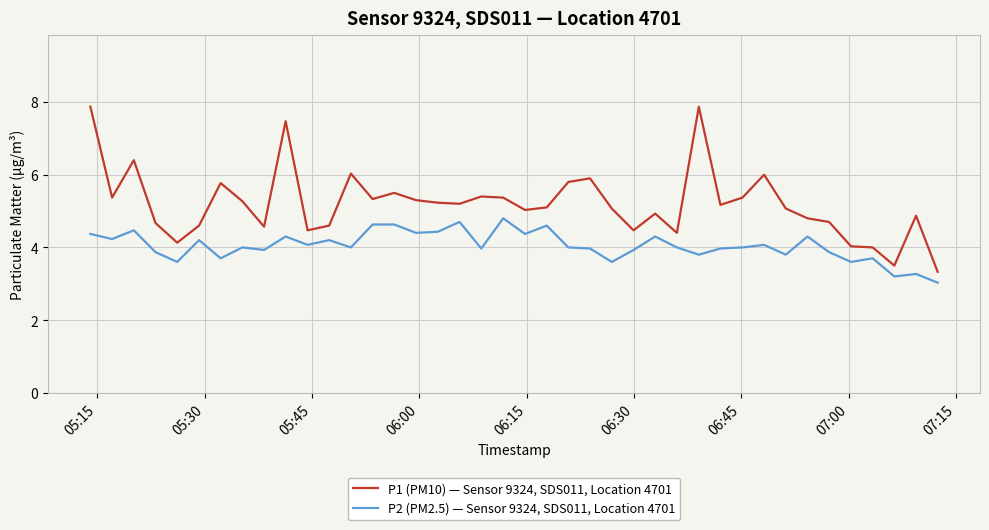

What is the difference between the maximum and minimum values in the P2 (PM2.5) — Sensor 9324, SDS011, Location 4701 series?

1.8